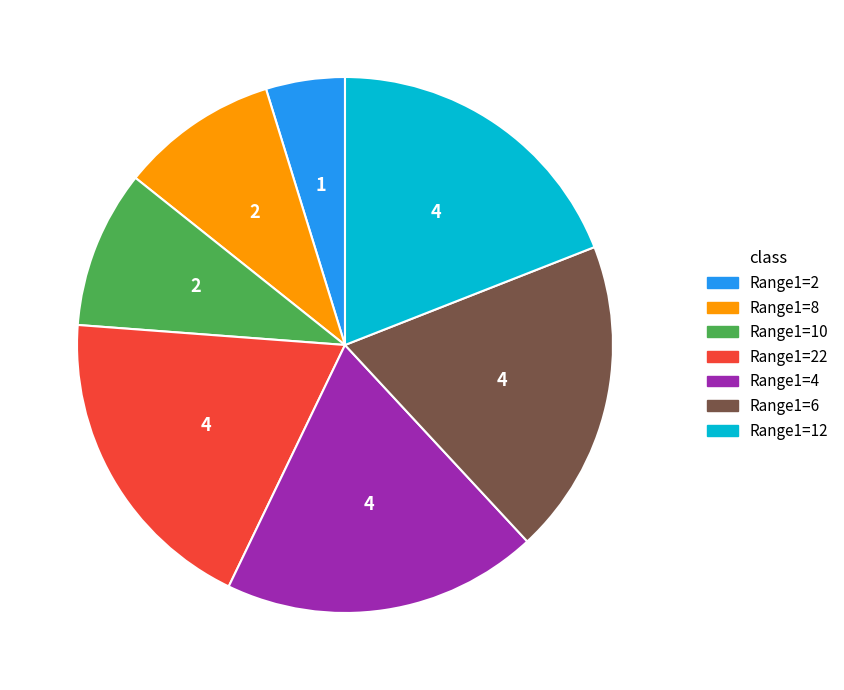

Does any single category account for the majority?

No